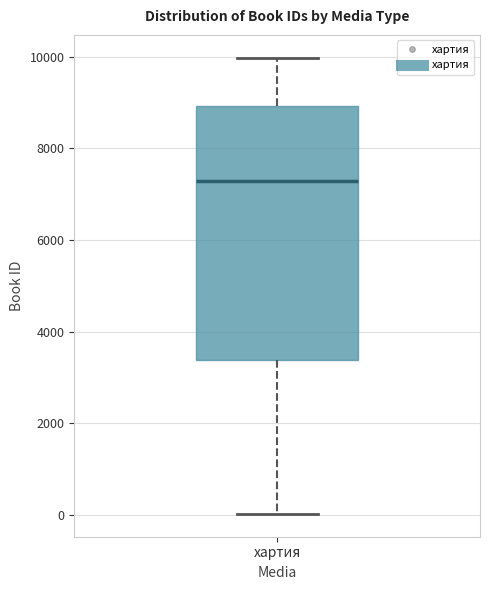

Where is the upper edge of the box for хартия on the y-axis? The values are not printed on the chart, so give them approximately, as read against the axis.

9000